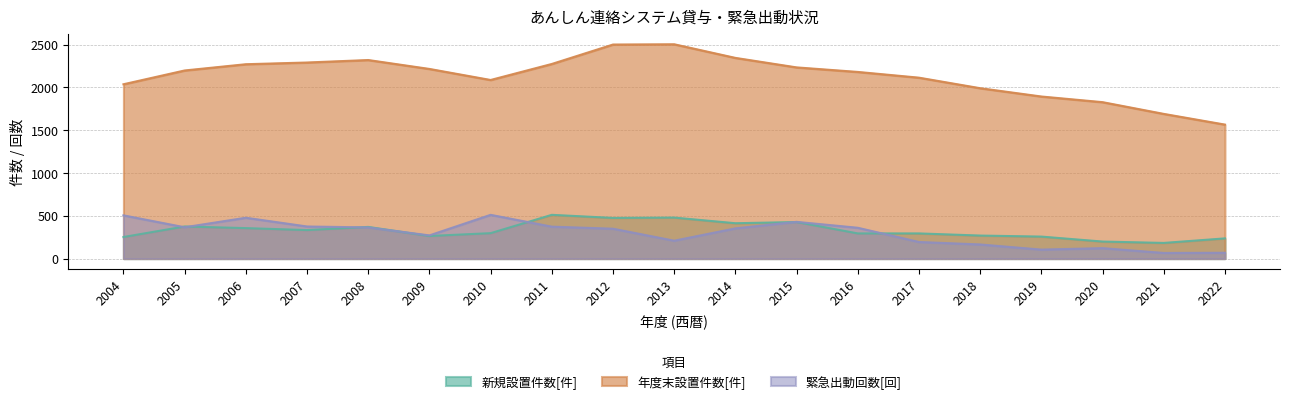

What is the value of the 緊急出動回数[回] point at the 11th from the left?

353